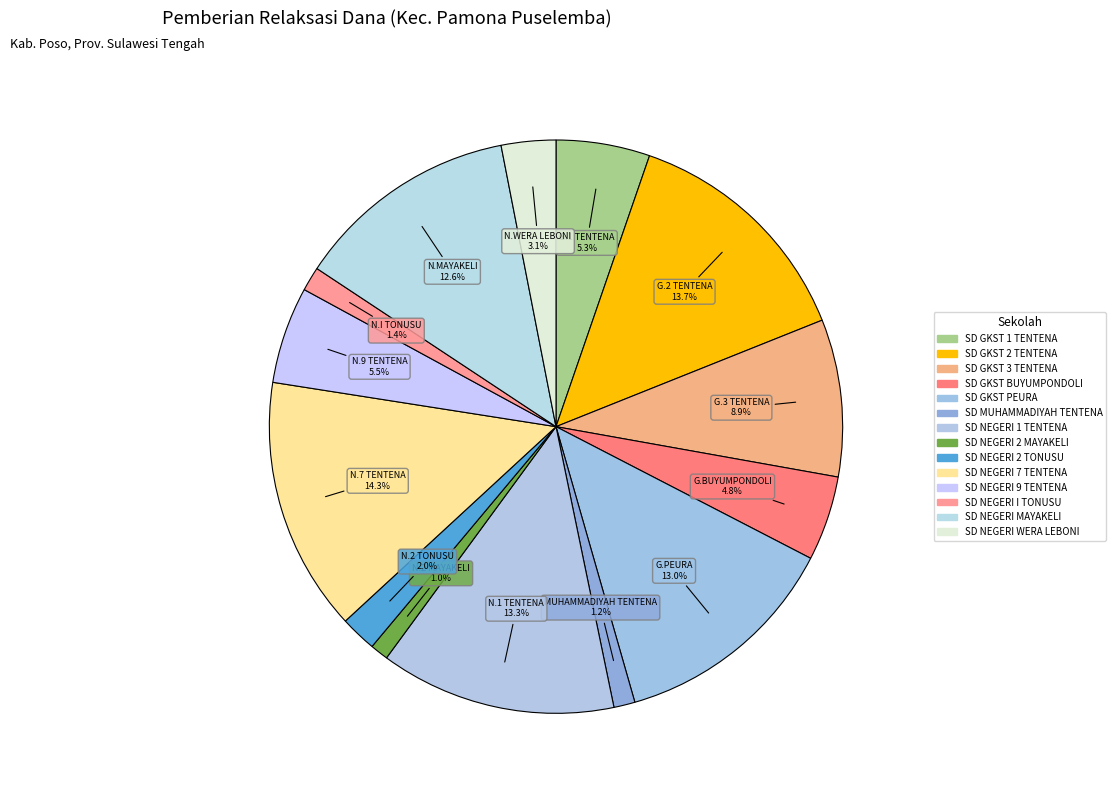

How many segments does this pie chart have?

14